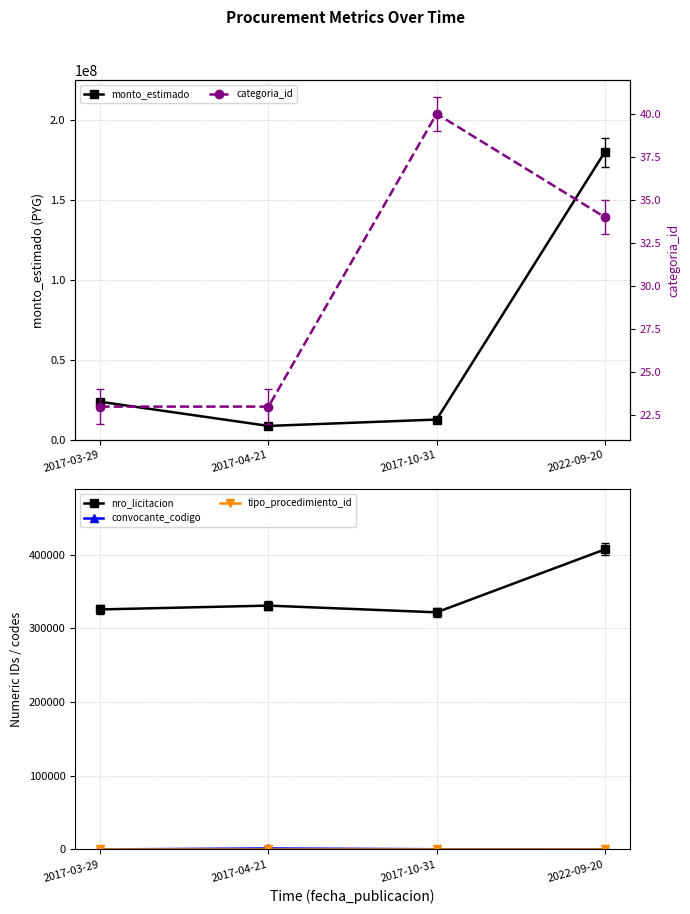

In monto_estimado, how many points are lower than both neighbors (excluding endpoints)?

1